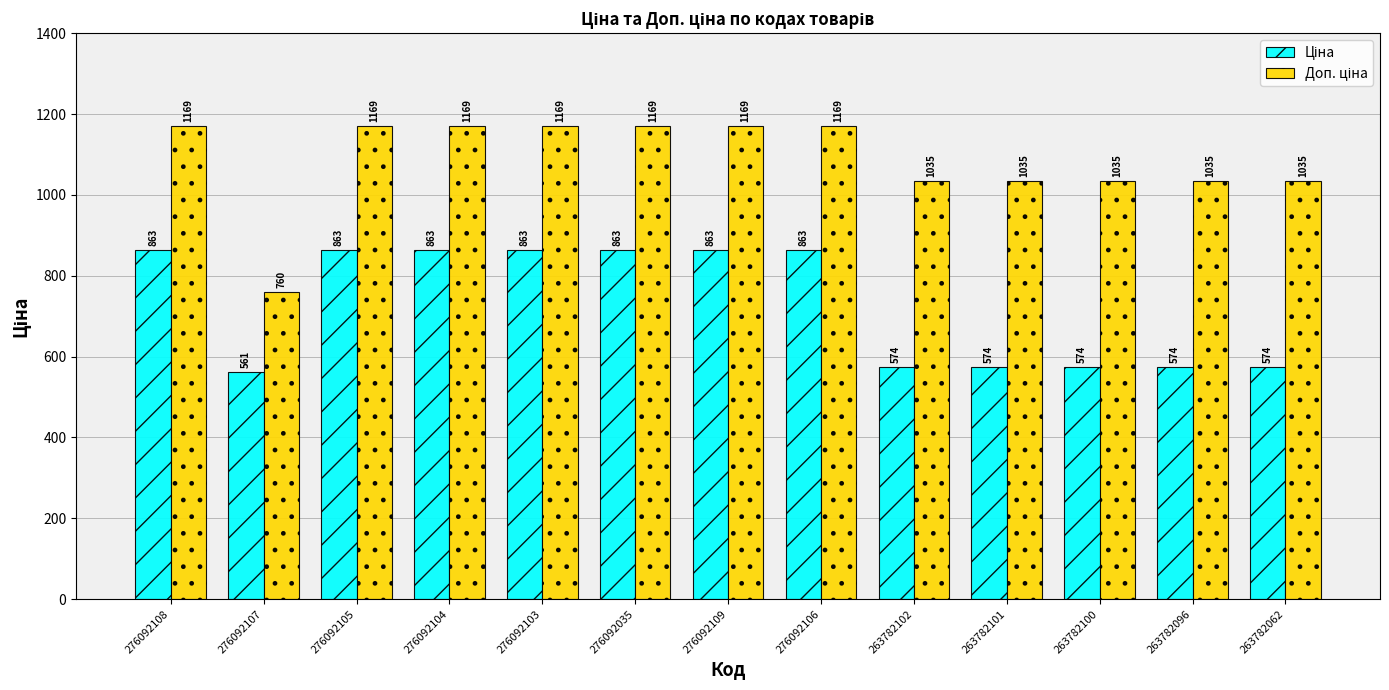

At how many categories does at least one series exceed 1003?

12